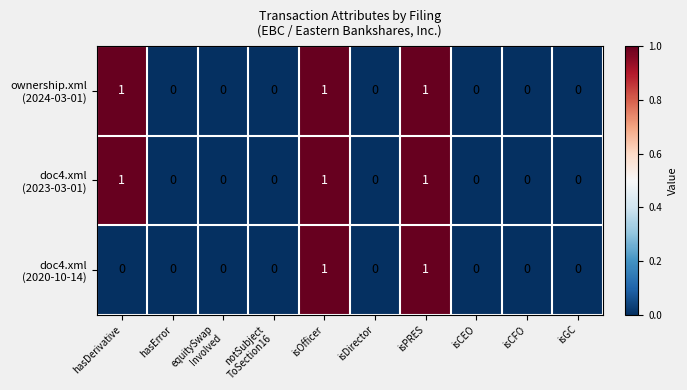

What is the total value across all series at isPRES?

3